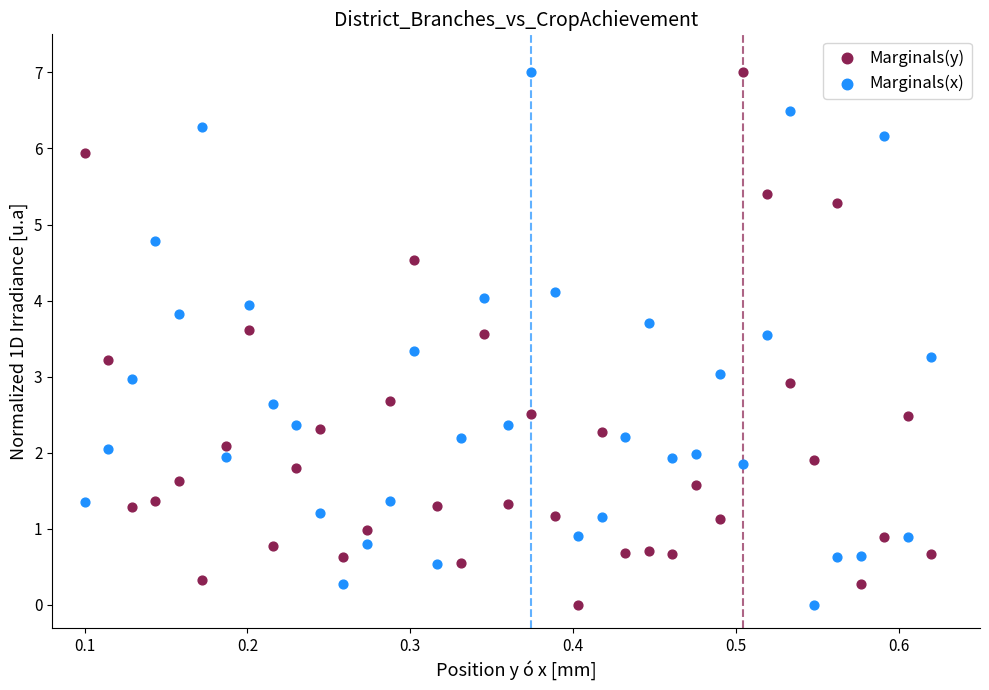

What are all the series names shown in the legend?

Marginals(y), Marginals(x)